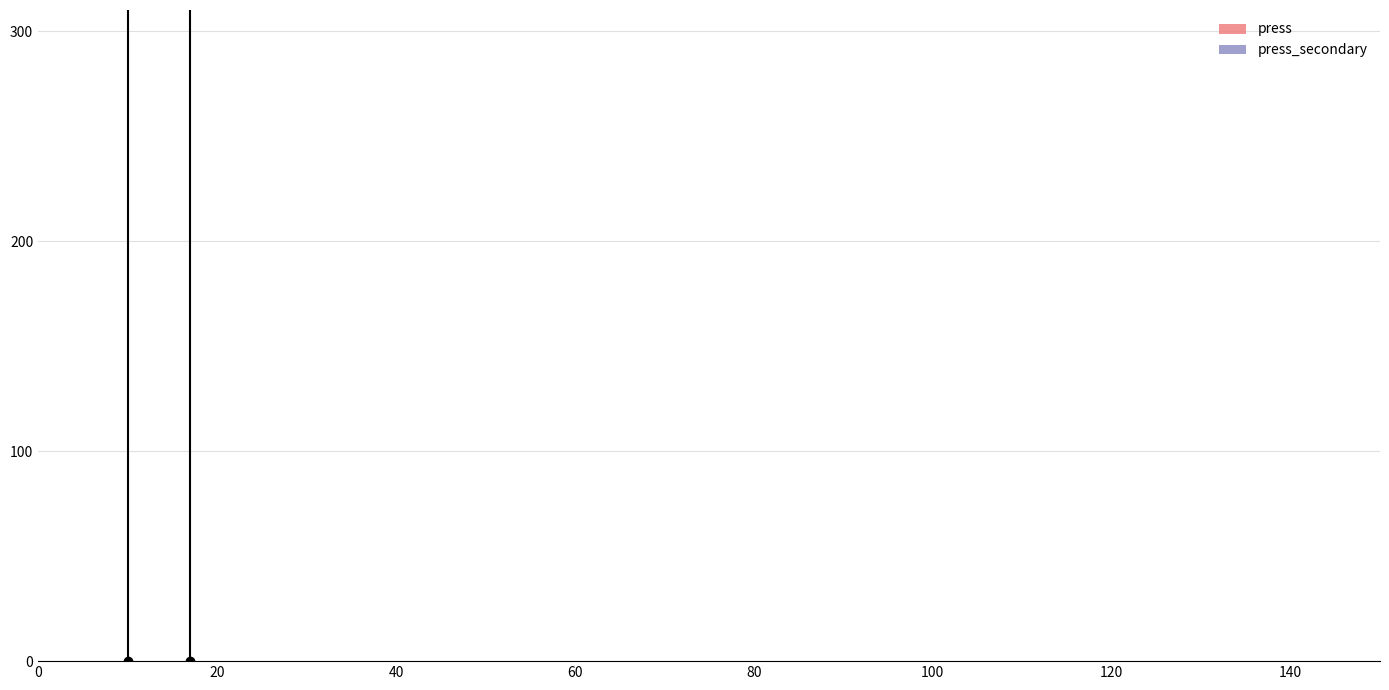

What are all the series names shown in the legend?

press, press_secondary